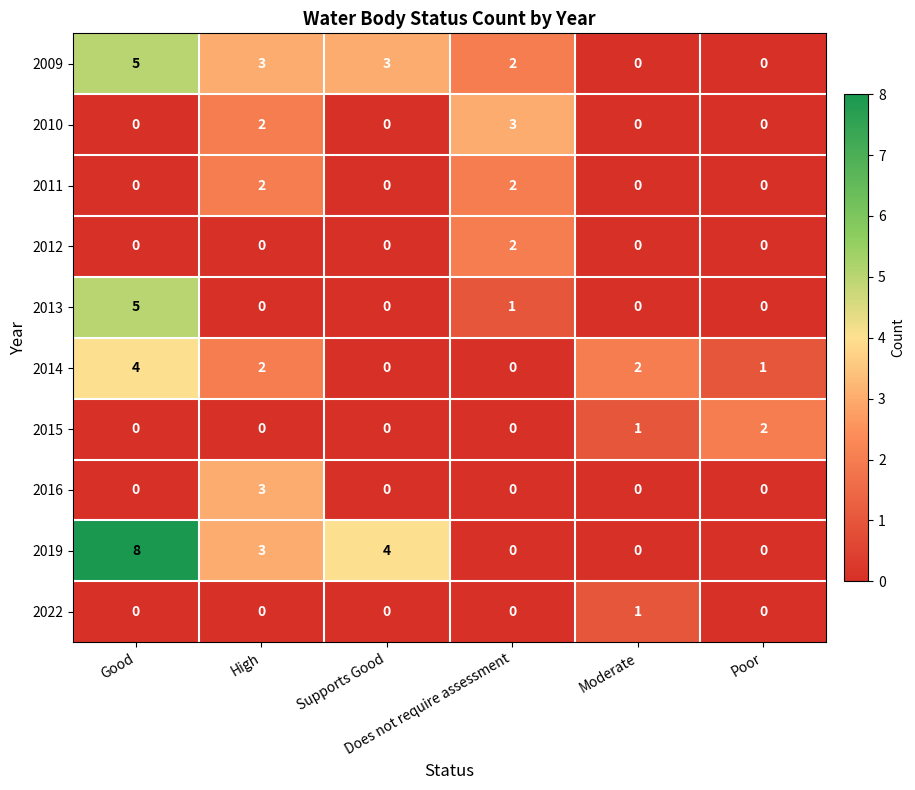

Which series has the largest total across all categories?

2019